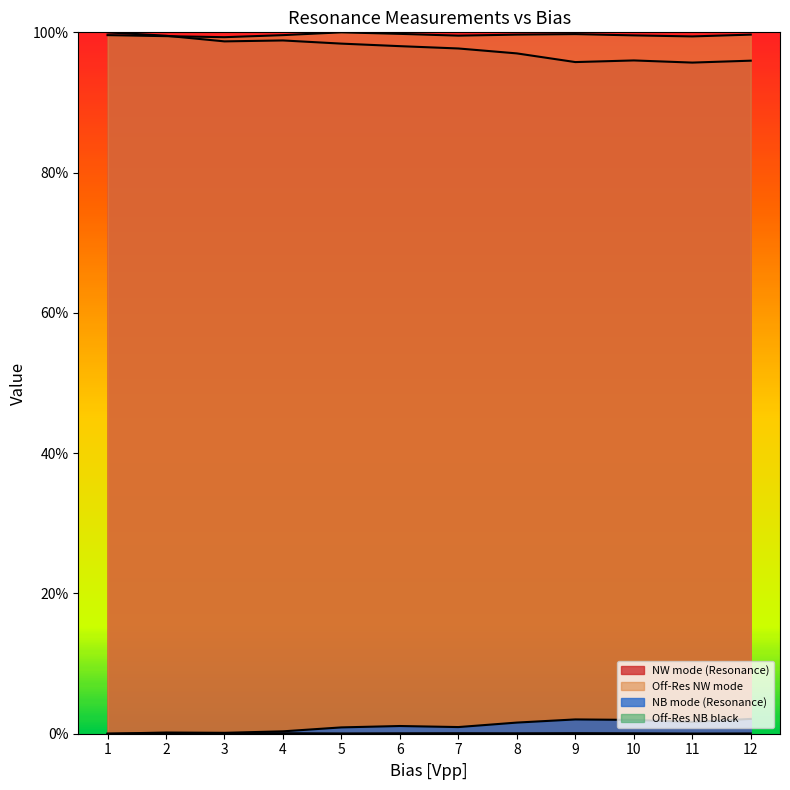

What is the spread (max minus min) of values at 5?

1.0